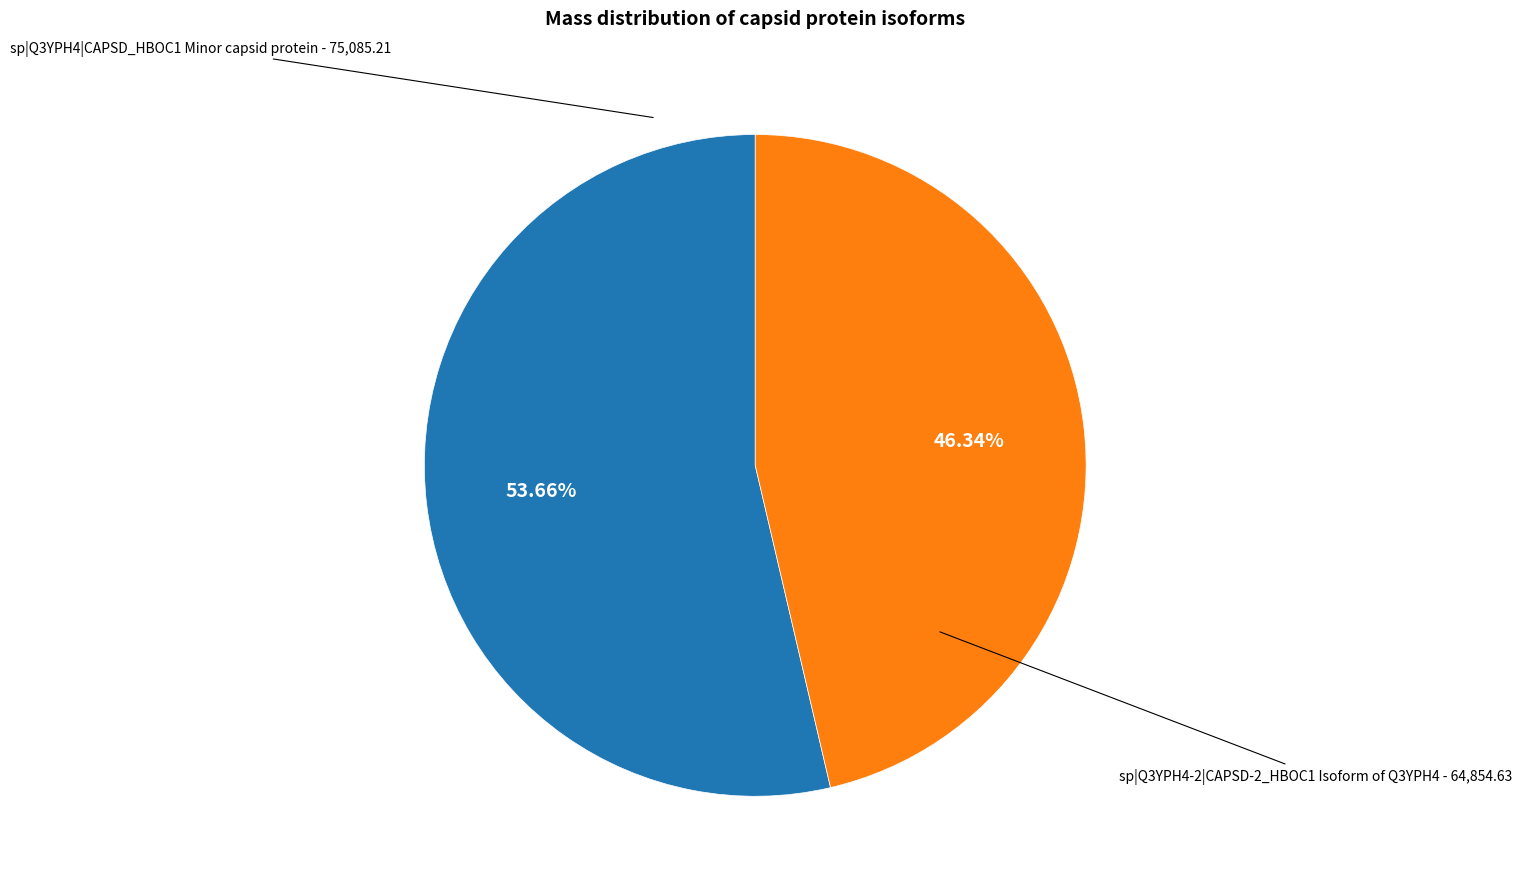

Does any single category account for the majority?

Yes